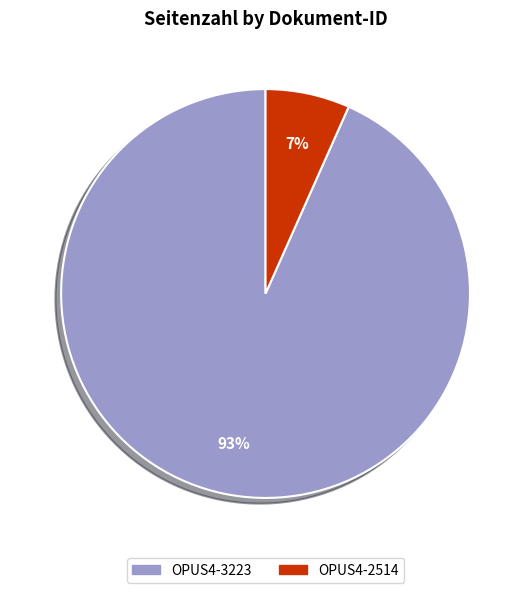

To the nearest percent, what is the combined percentage of OPUS4-2514 and OPUS4-3223?

100%